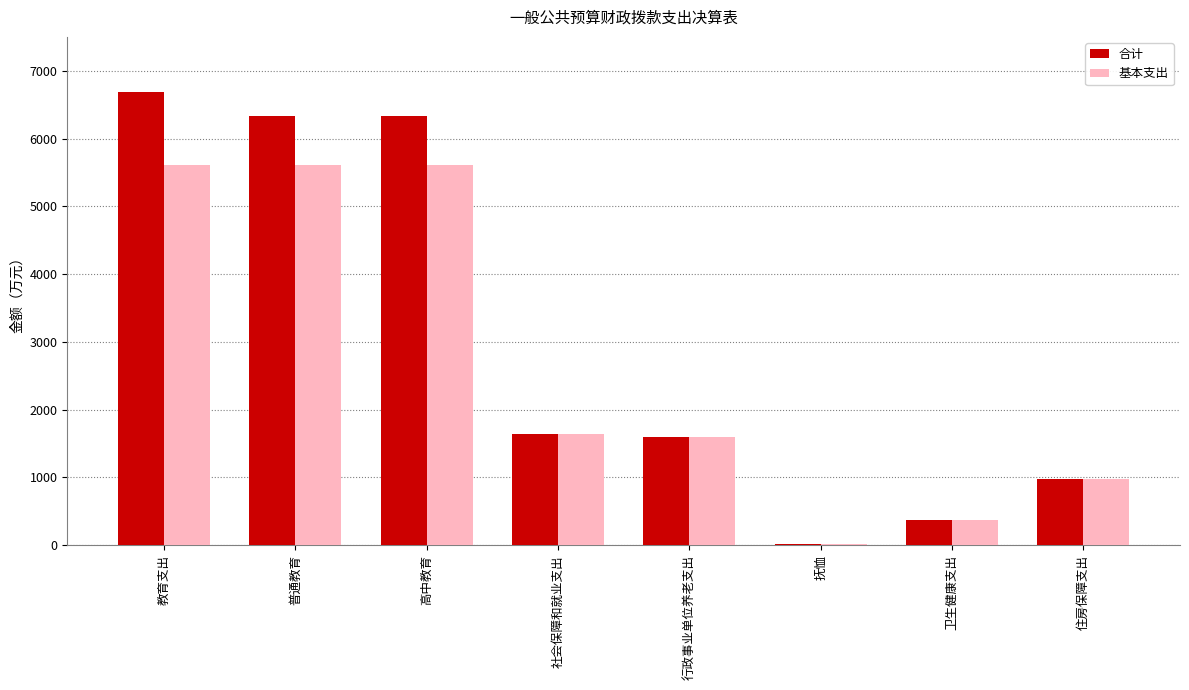

Reading left to right, transcribe all the data shown in this chart.

合计: 6687.1	6333.8	6333.8	1643.0	1598.6	20.9	367.3	971.8
基本支出: 5607.6	5607.6	5607.6	1643.0	1598.6	20.9	367.3	971.8